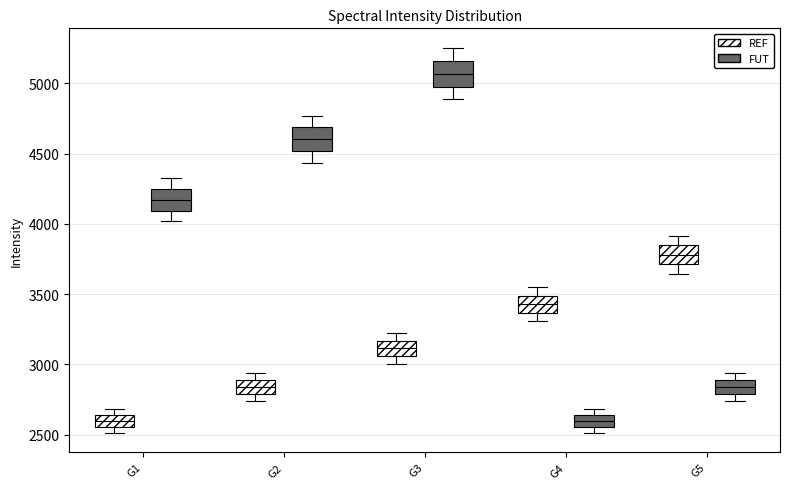

Reading left to right, transcribe this box plot: for each box, give where its median line is, the range the box spans, and where its two whiskers end, as read against the y-axis. The values are not printed on the chart, so give them approximately, as read against the axis.

G1 (REF): median 2600, box 2550 to 2650, whiskers 2500 to 2700
G1 (FUT): median 4150, box 4100 to 4250, whiskers 4000 to 4350
G2 (REF): median 2850, box 2800 to 2900, whiskers 2750 to 2950
G2 (FUT): median 4600, box 4500 to 4700, whiskers 4450 to 4750
G3 (REF): median 3100, box 3050 to 3150, whiskers 3000 to 3200
G3 (FUT): median 5050, box 5000 to 5150, whiskers 4900 to 5250
G4 (REF): median 3450, box 3350 to 3500, whiskers 3300 to 3550
G4 (FUT): median 2600, box 2550 to 2650, whiskers 2500 to 2700
G5 (REF): median 3800, box 3700 to 3850, whiskers 3650 to 3900
G5 (FUT): median 2850, box 2800 to 2900, whiskers 2750 to 2950